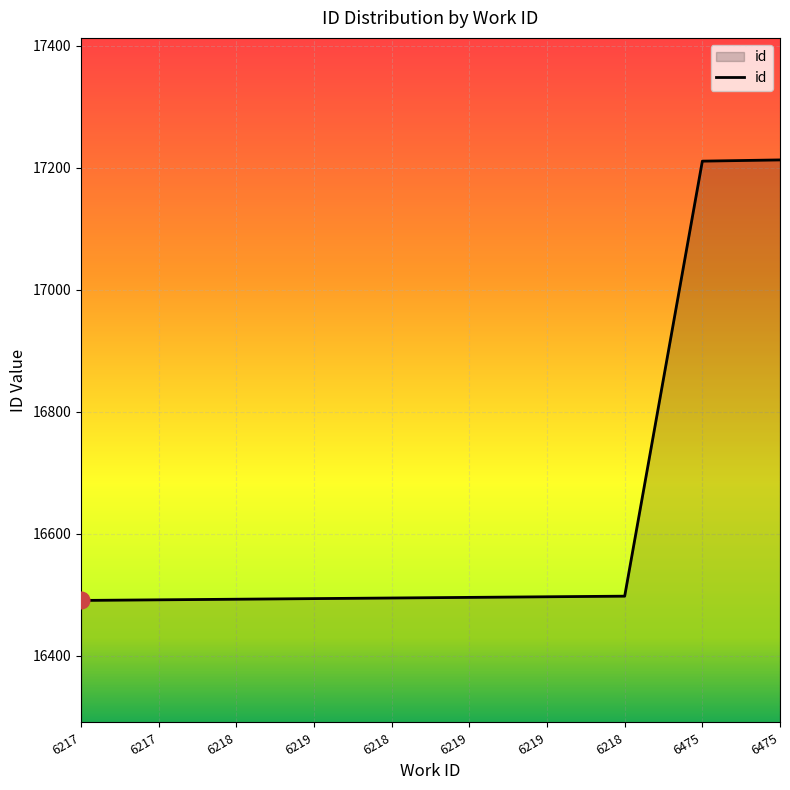

What is the value of the 5th point from the left?

16493